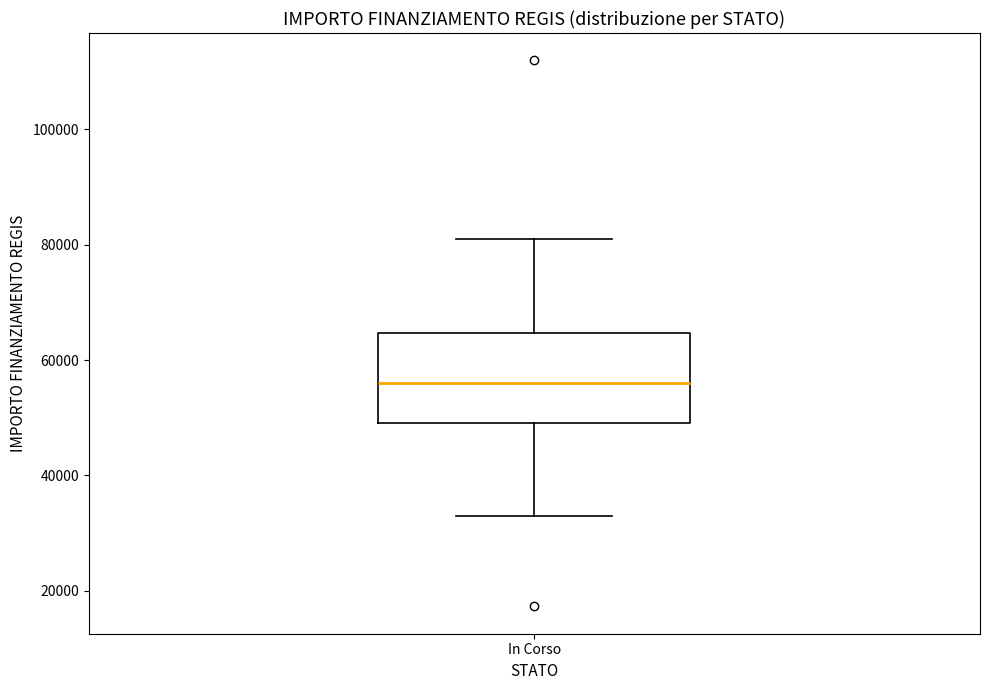

Read this box plot against the y-axis: the position of the median line, the range covered by the box, and the ends of both whiskers. The values are not printed on the chart, so give them approximately, as read against the axis.

median 56000, box 50000 to 64000, whiskers 32000 to 80000